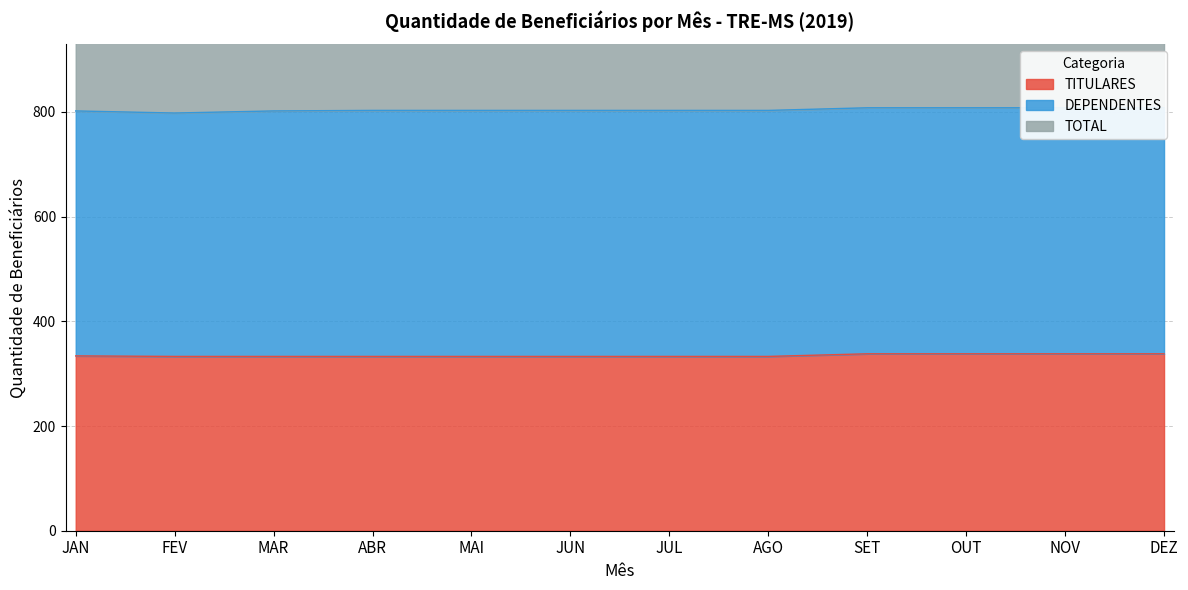

What is the value of the TITULARES point at the 5th from the left?

333